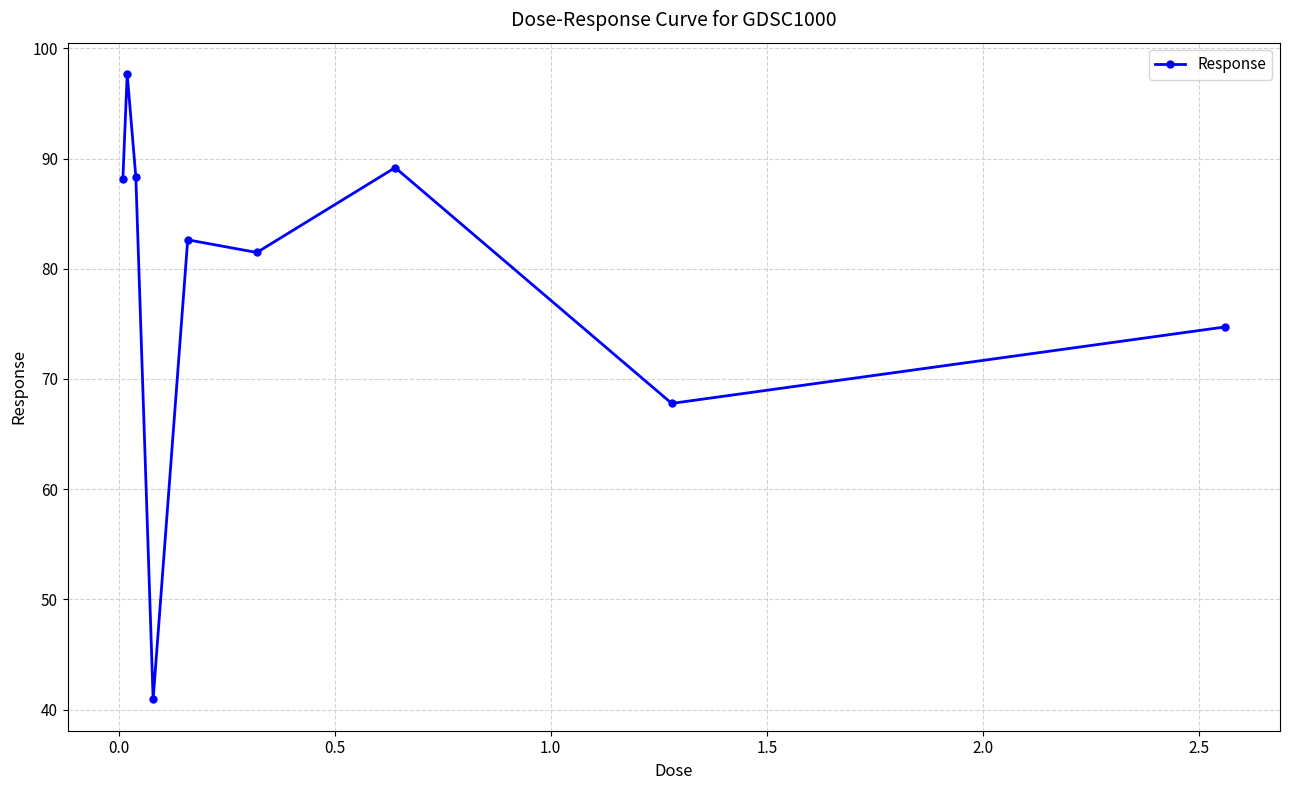

What is the smallest value displayed?

40.9